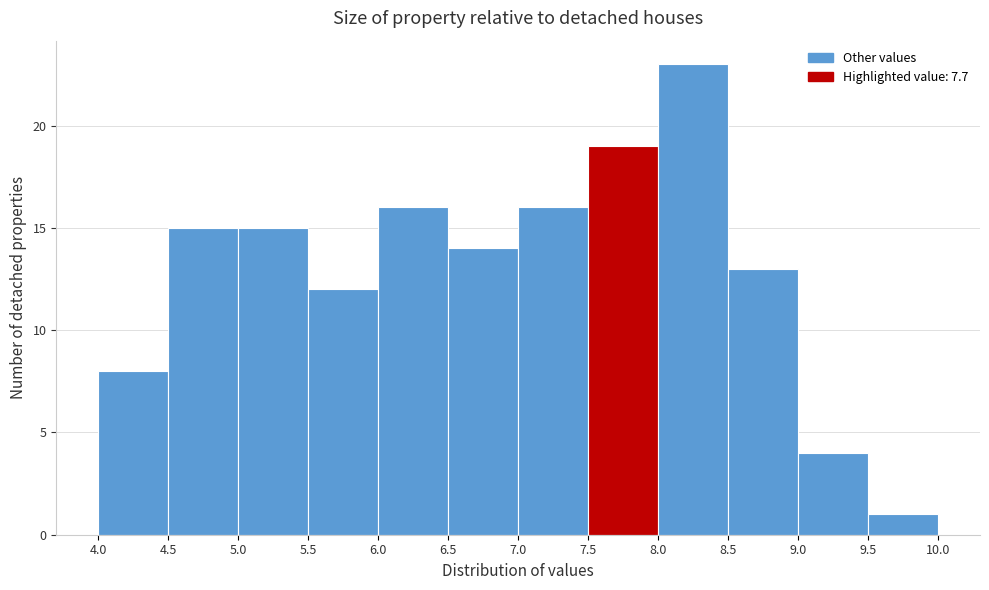

Reading left to right, list every bar in this chart as the range it spans on the x-axis followed by its height. The values are not printed on the chart, so give them approximately, as read against the axis.

4.0 to 4.5: 8
4.5 to 5.0: 15
5.0 to 5.5: 15
5.5 to 6.0: 12
6.0 to 6.5: 16
6.5 to 7.0: 14
7.0 to 7.5: 16
7.5 to 8.0: 19
8.0 to 8.5: 23
8.5 to 9.0: 13
9.0 to 9.5: 4
9.5 to 10.0: 1